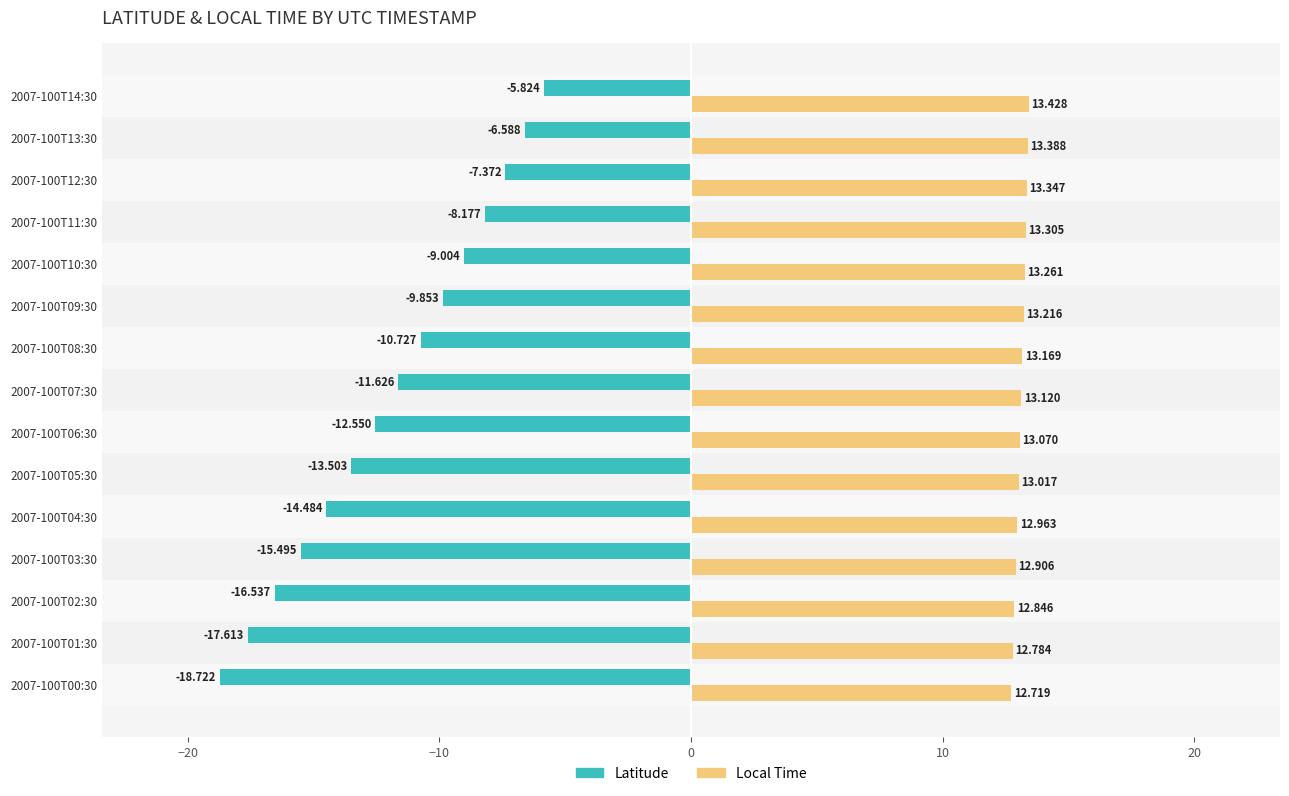

The Latitude (abs, left) series shows -12.6 at 2007-100T11:30. True or false?

False